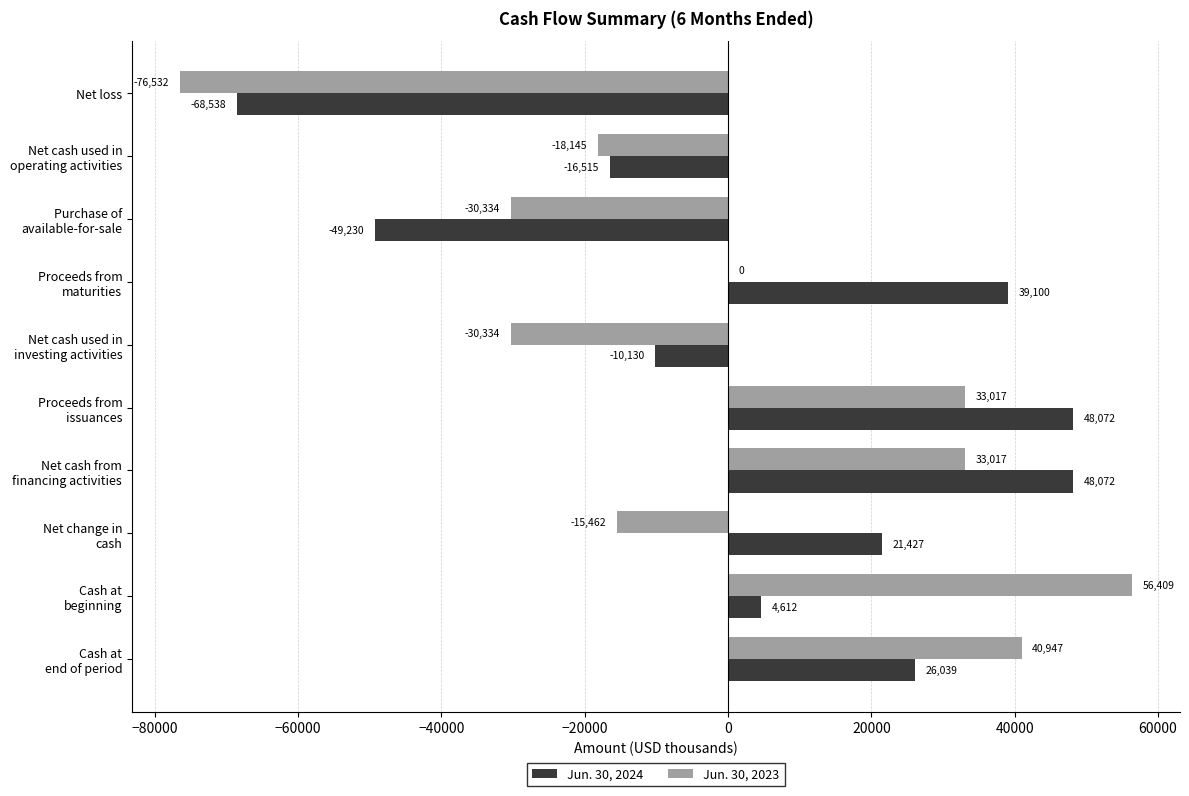

Which series has the largest total across all categories?

Jun. 30, 2024